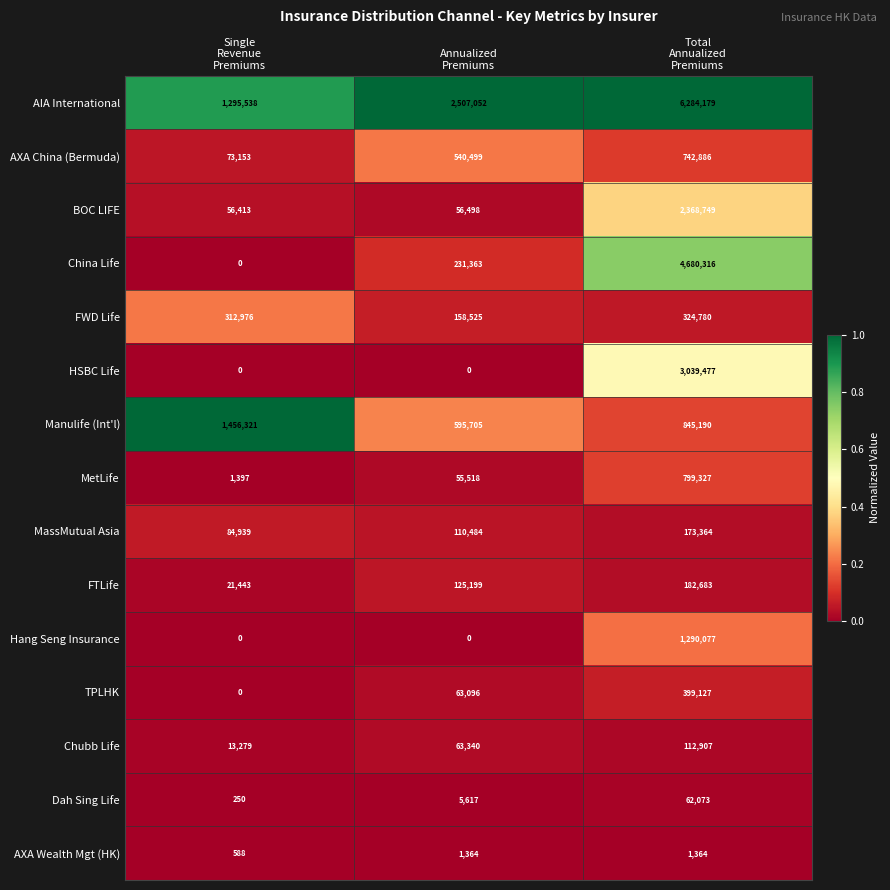

What is the spread (max minus min) of values at Total
Annualized
Premiums?

6282815